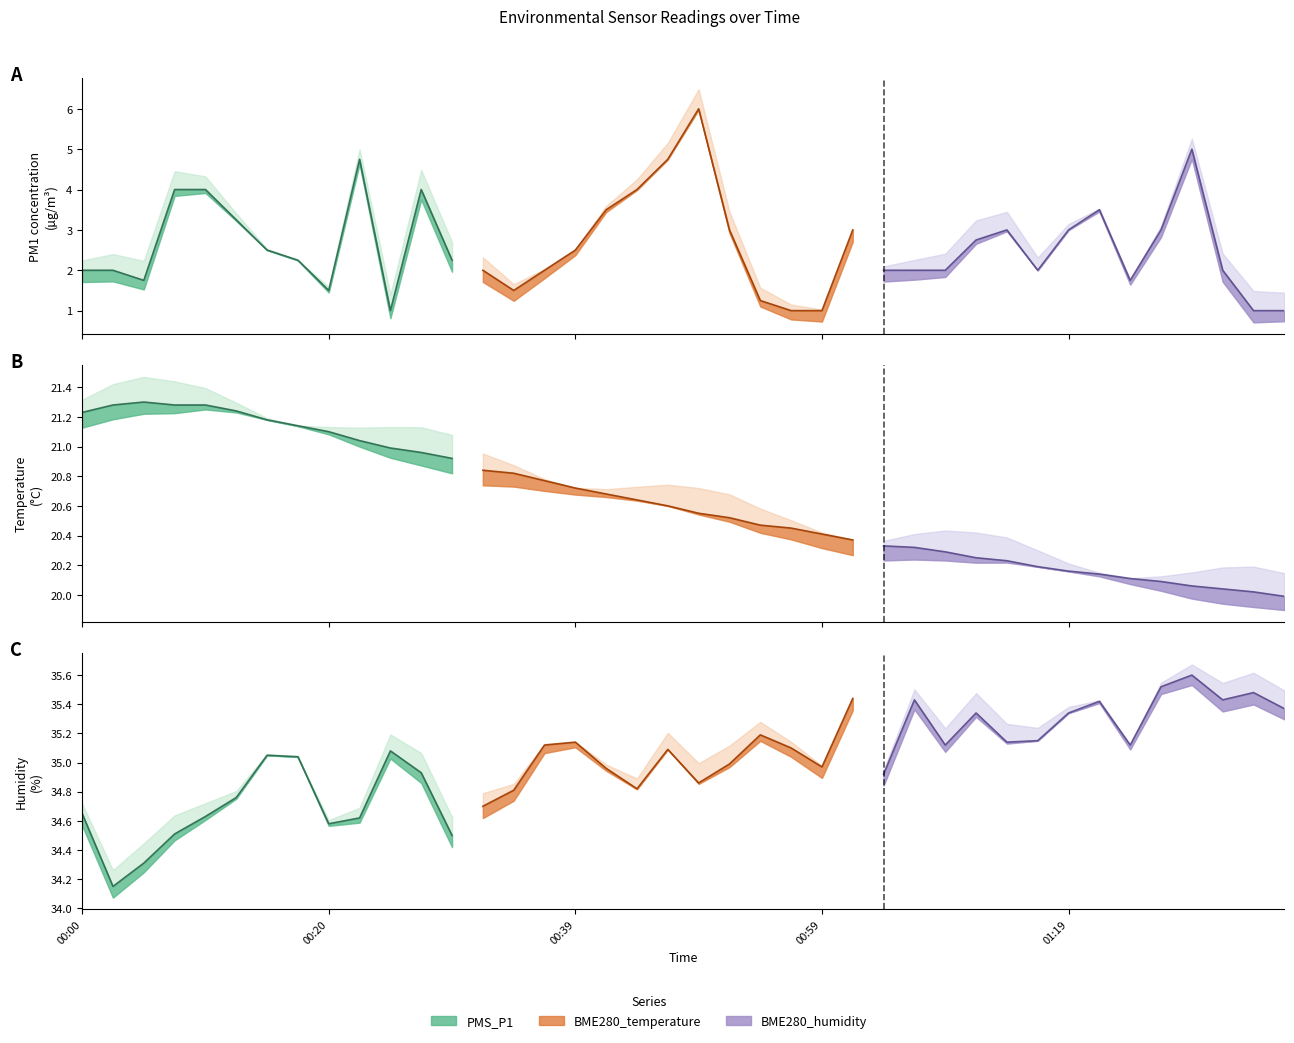

Which has a higher value, 9 or 5?

9